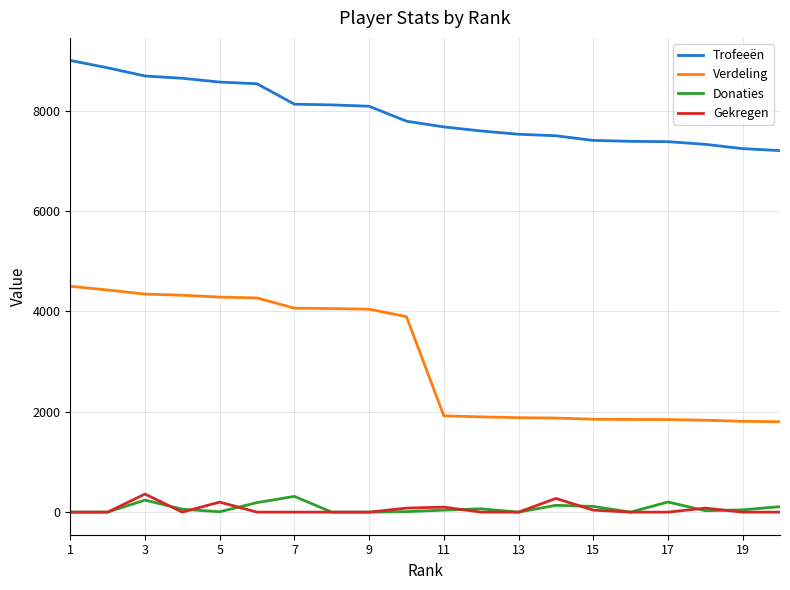

How many lines are shown in the chart?

4